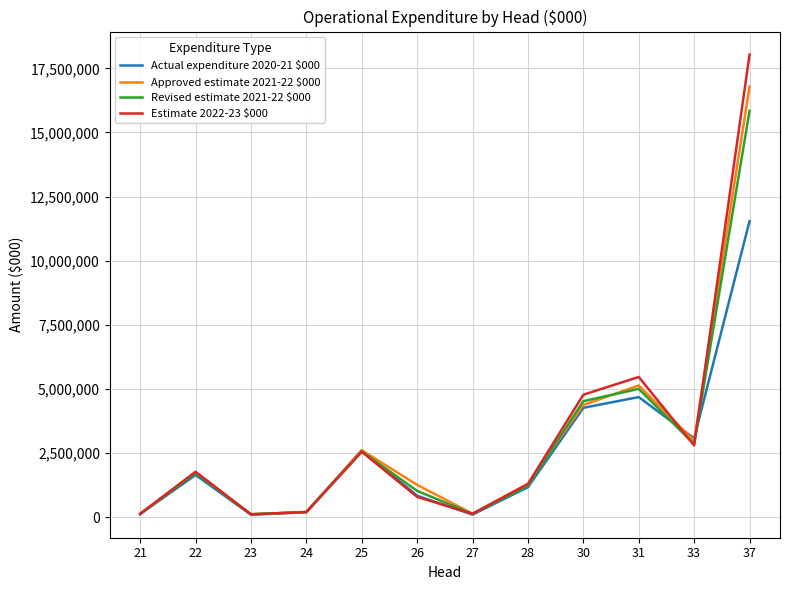

What are all the series names shown in the legend?

Actual expenditure 2020-21 $000, Approved estimate 2021-22 $000, Revised estimate 2021-22 $000, Estimate 2022-23 $000